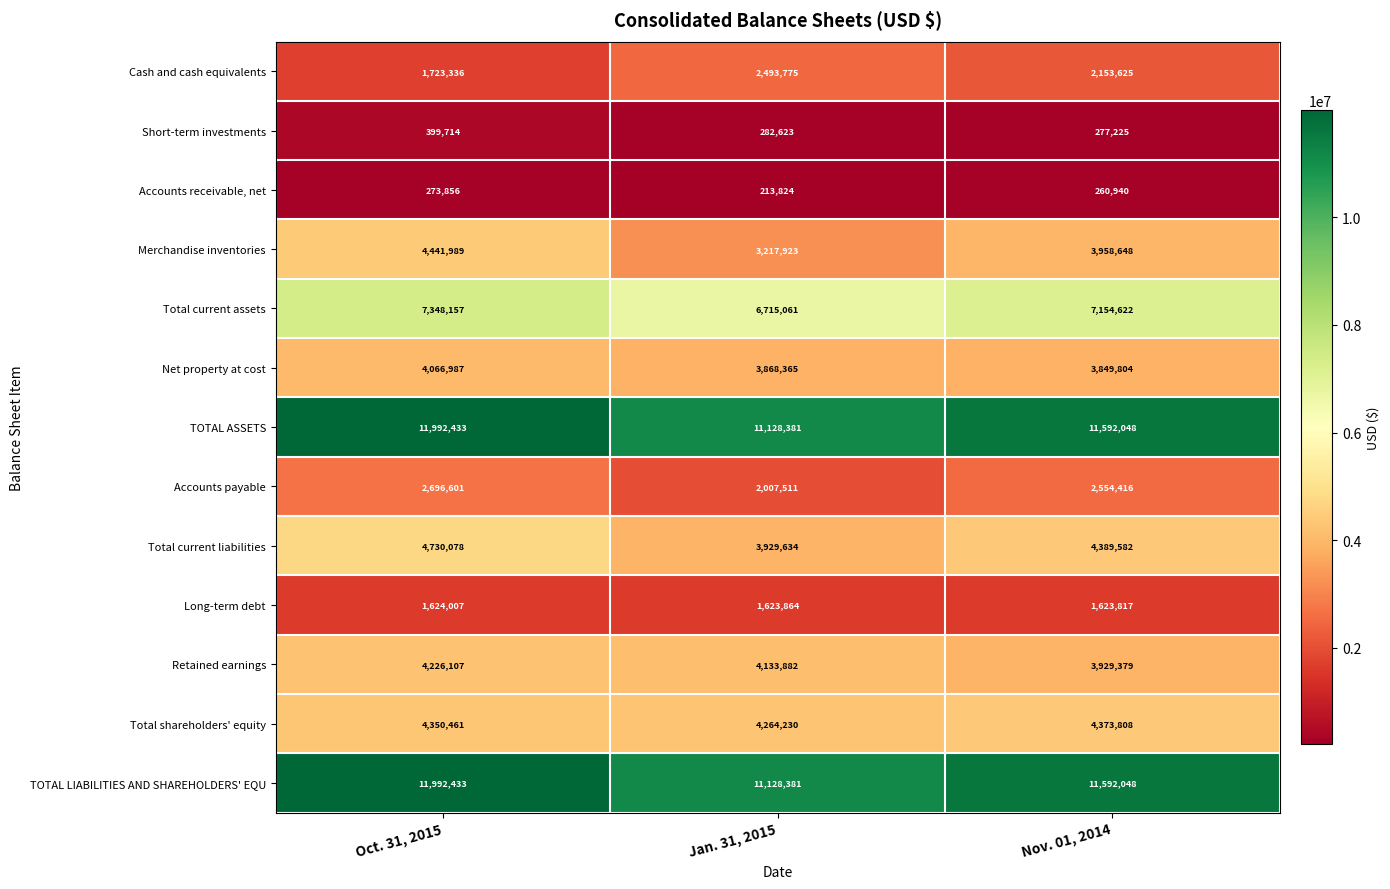

Which label corresponds to the largest value in the chart?

Oct. 31, 2015